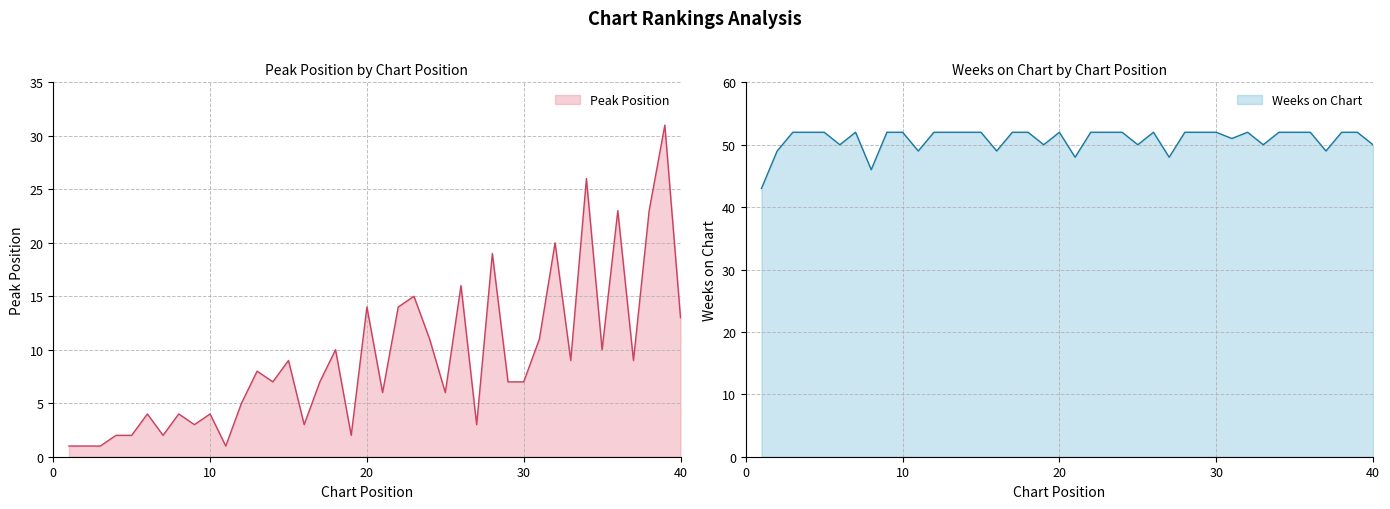

True or false: Weeks on Chart has more than 2 points higher than both neighbors.

True